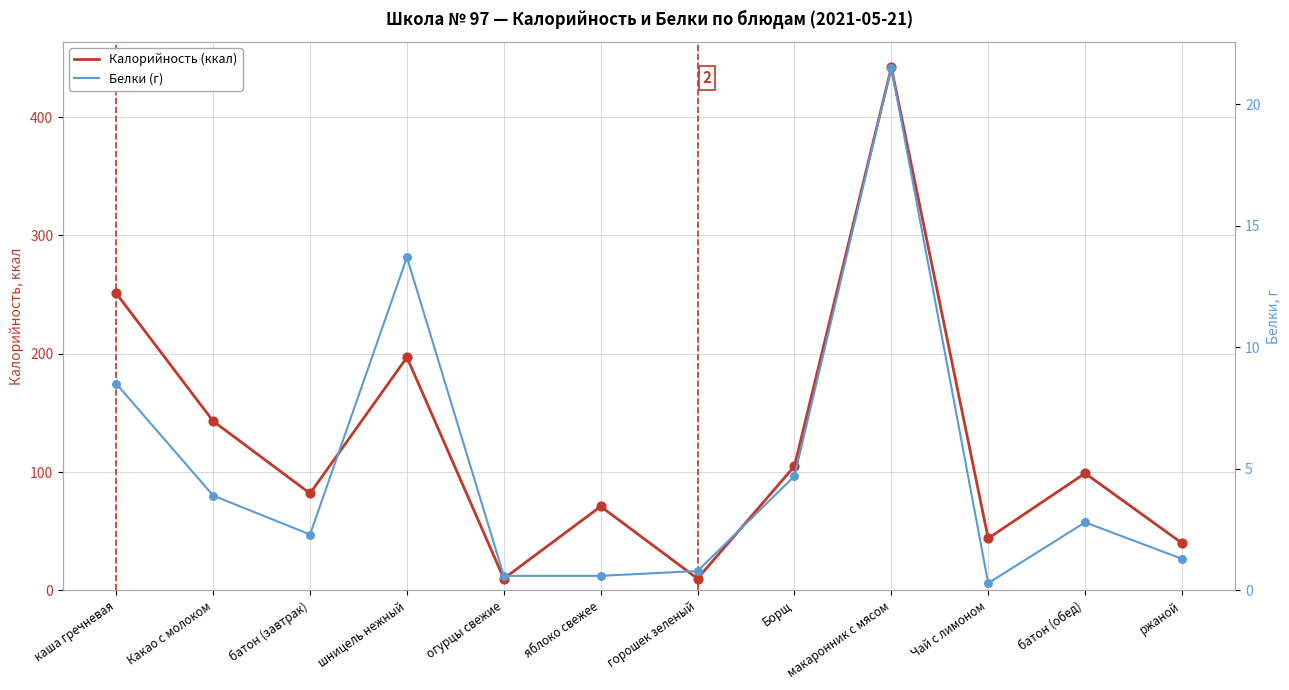

Is the value of Белки (г) at каша гречневая greater than the value of Калорийность (ккал) at Чай с лимоном?

No